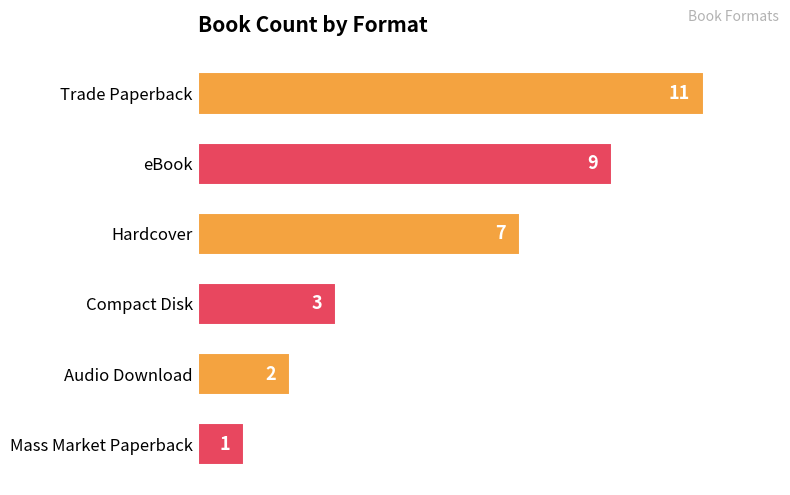

How many bars are there in total?

6